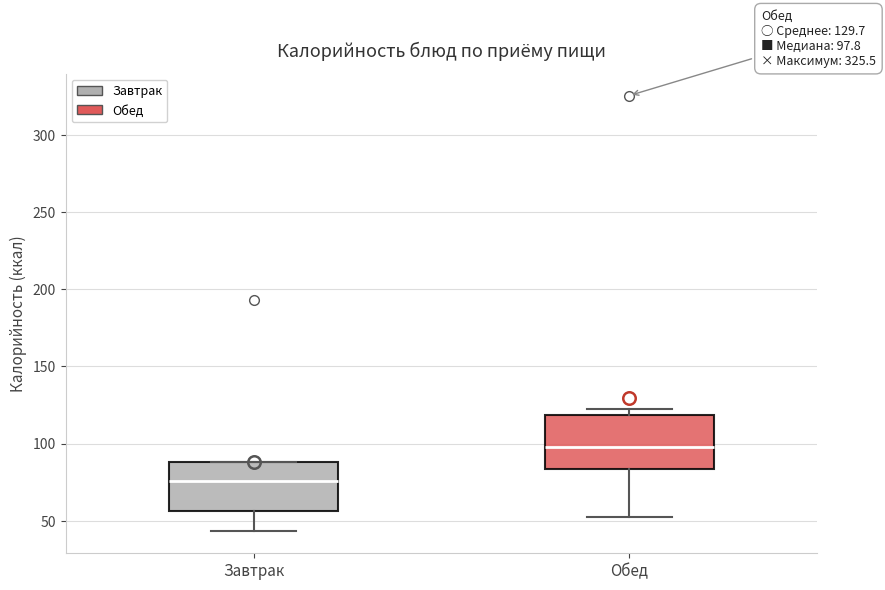

Which box has the highest median line?

Обед